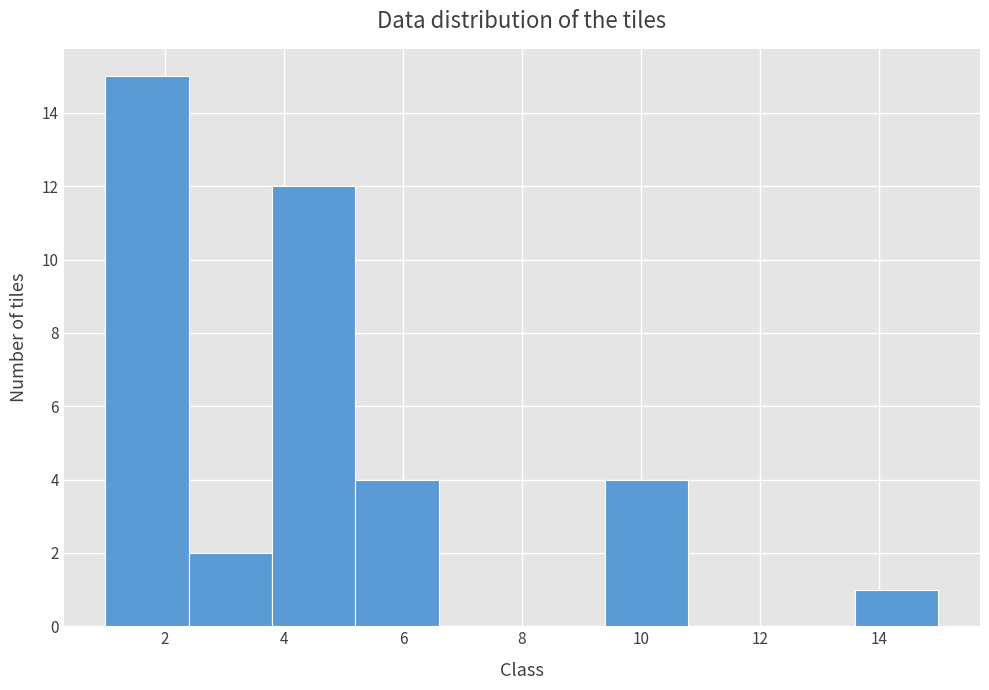

What is the height of the bar covering 9.4 to 10.8 on the x-axis? The values are not printed on the chart, so give them approximately, as read against the axis.

4